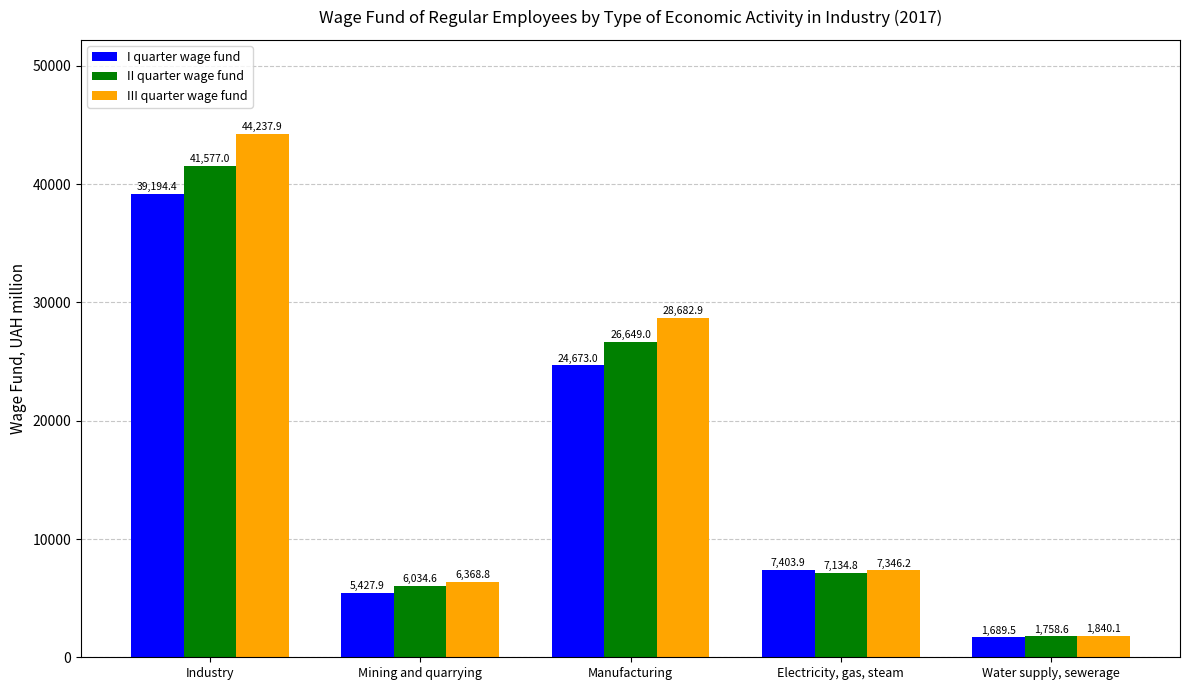

The value of I quarter wage fund at Mining and quarrying is 7617.6. True or false?

False